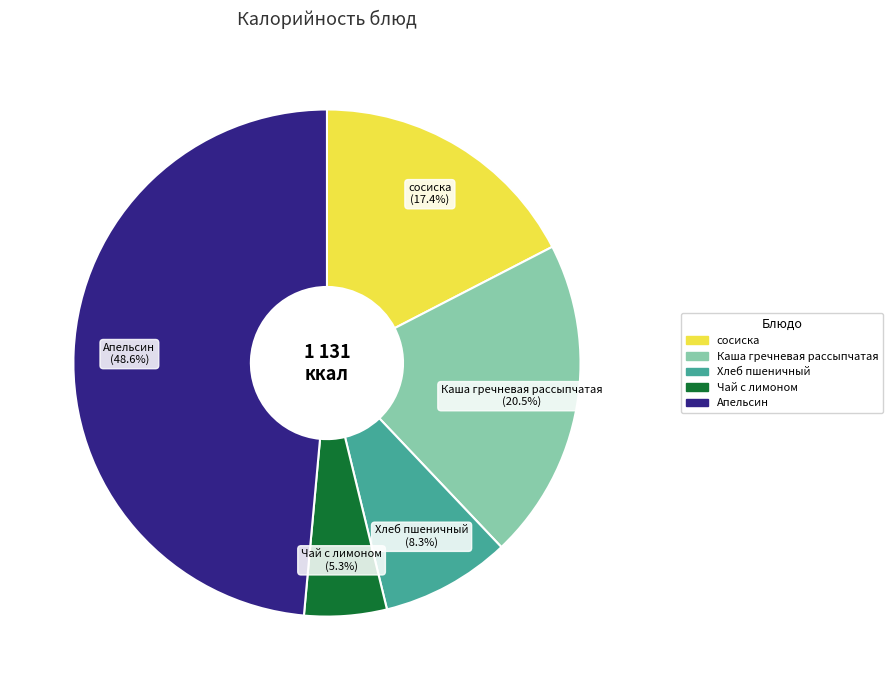

Between сосиска and Апельсин, which is larger?

Апельсин